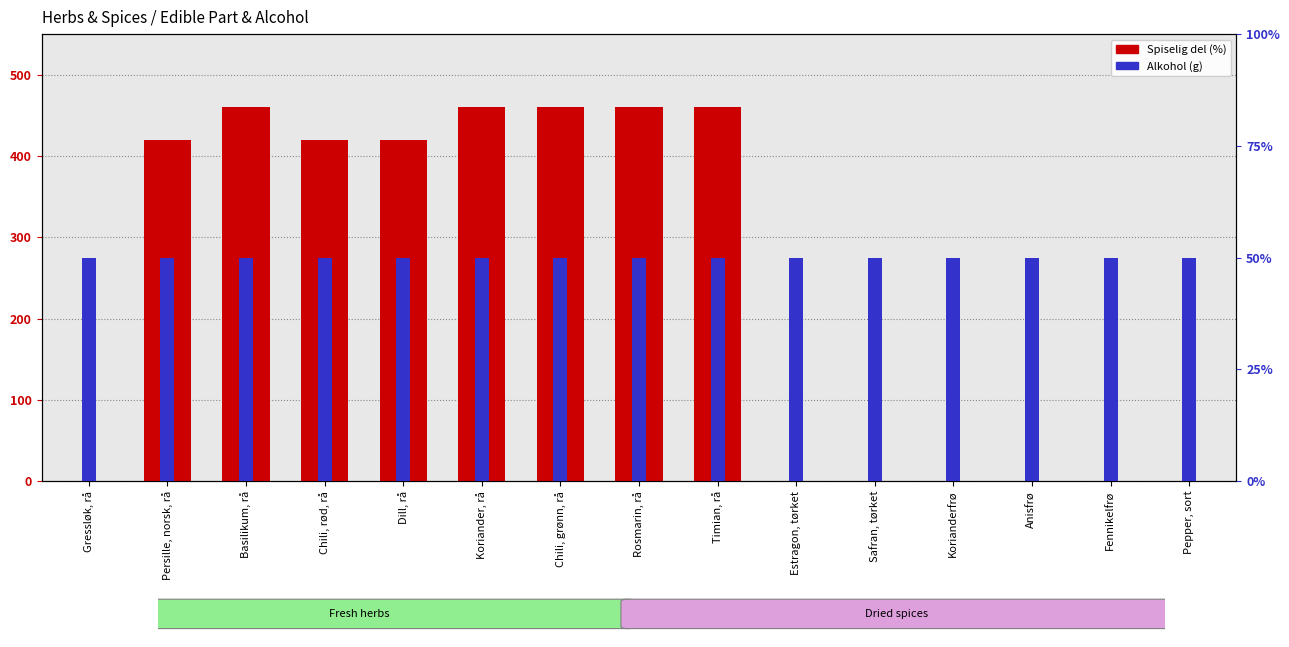

How many series are shown in this chart?

2